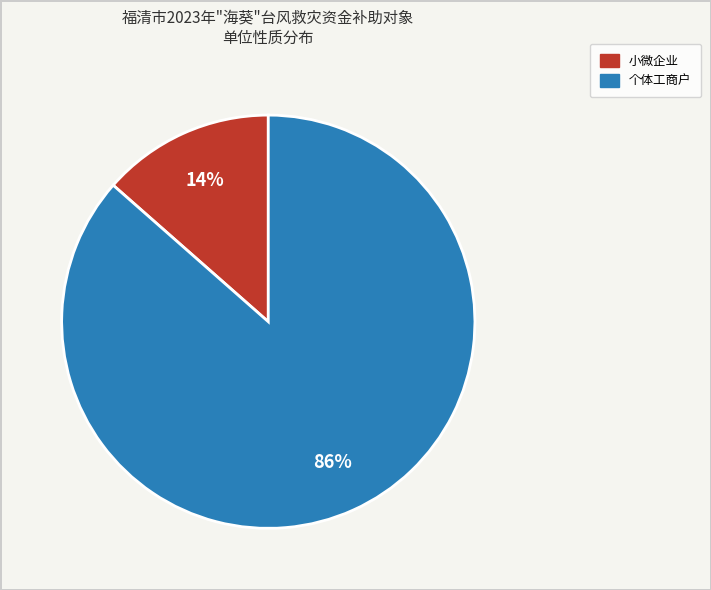

What percentage is the 小微企业 slice, to the nearest percent?

14%